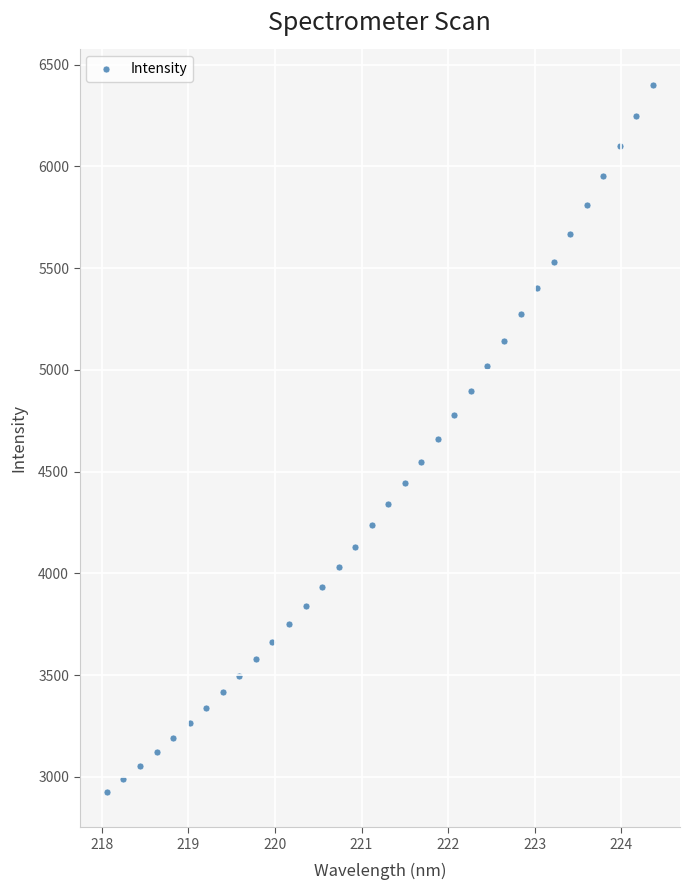

What is the range of Y values (max minus min)?

3475.6